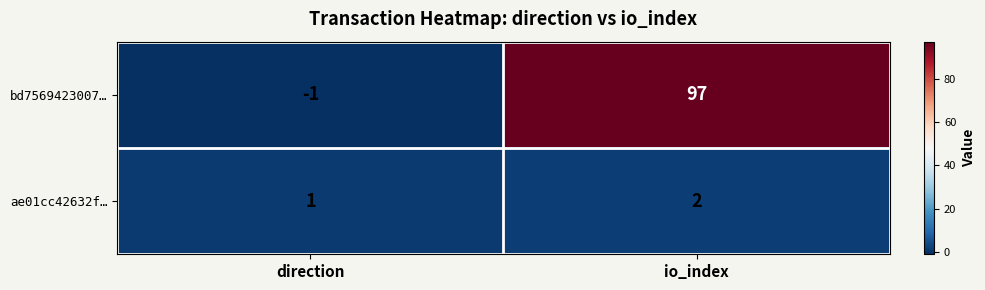

What is the total value across all series at io_index?

99